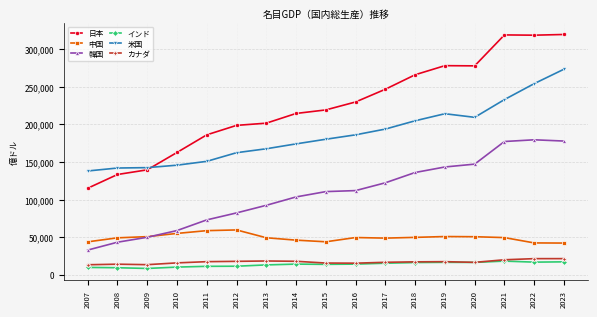

What is the value of the 韓国 point at the 6th from the left?

82271